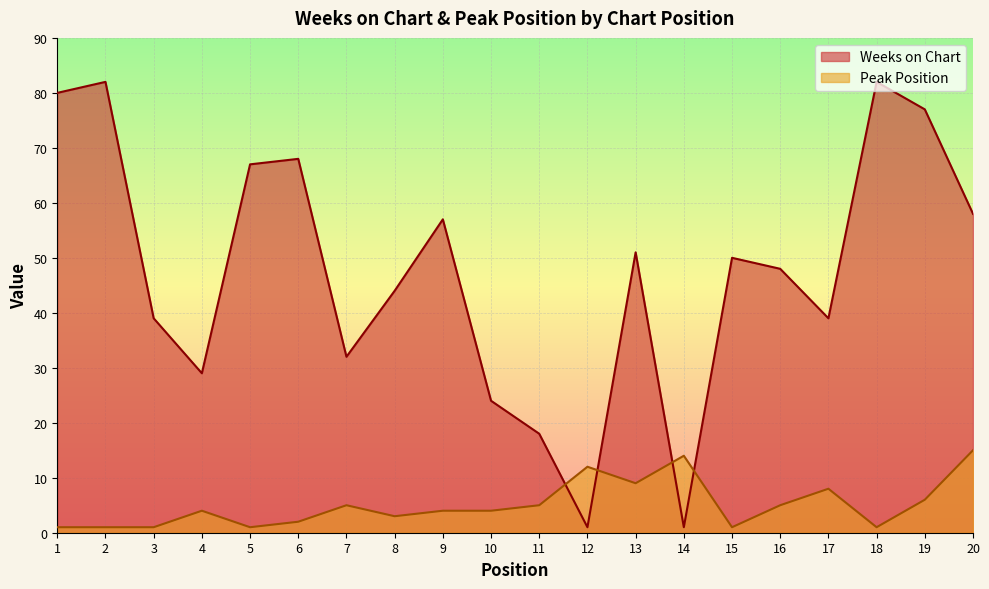

Which series ends up on top after the final intersection of Weeks on Chart and Peak Position?

Weeks on Chart